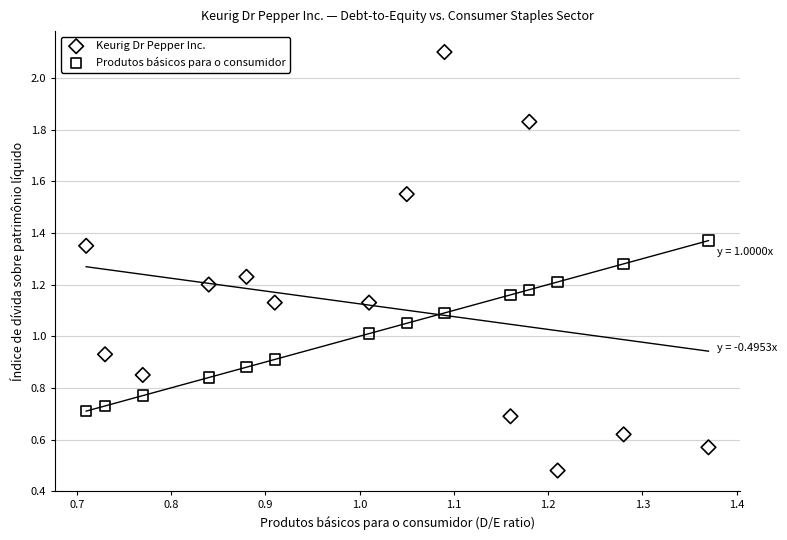

Which series contains the lowest Y value?

Keurig Dr Pepper Inc.